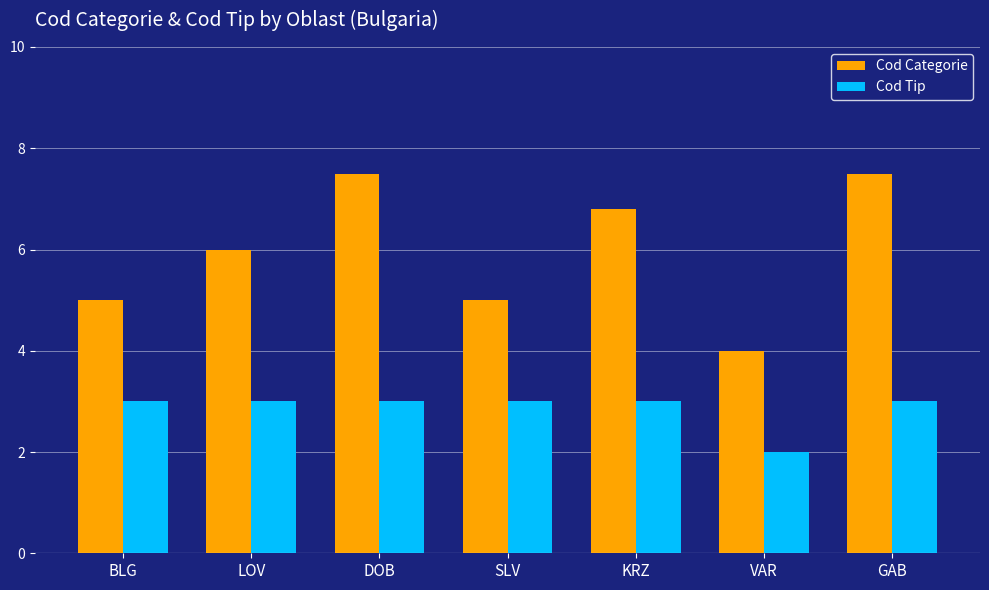

Between LOV and KRZ, which series saw the biggest shift?

Cod Categorie